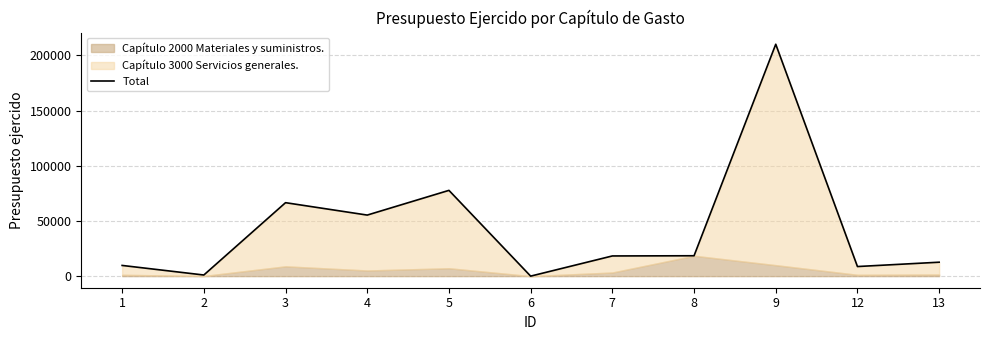

Reading right to left, transcribe all the data shown in this chart.

12621.1	8694.1	210191.6	18472.5	18290.7	0.0	77735.7	55337.3	66581.6	1014.4	9694.1